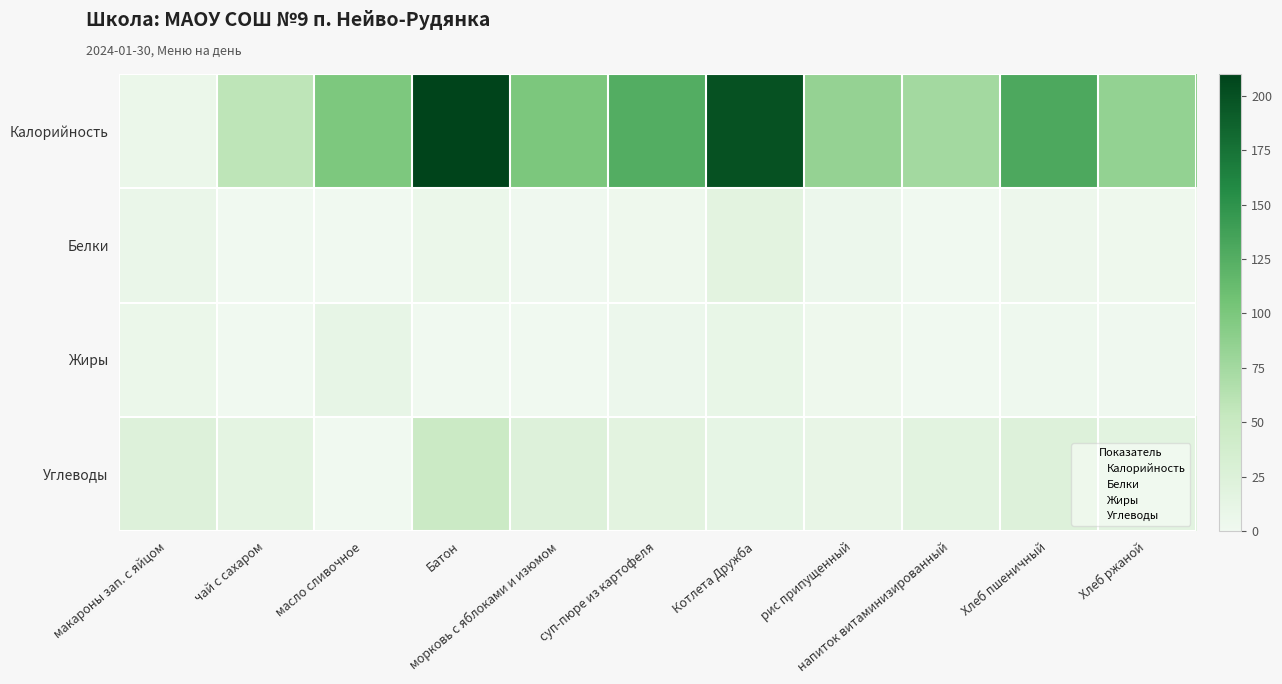

Reading right to left, extract all data points from this chart.

Калорийность: Хлеб ржаной=85.0	Хлеб пшеничный=130.0	напиток витаминизированный=75.0	рис припущенный=84.0	Котлета Дружба=200.0	суп-пюре из картофеля=126.0	морковь с яблоками и изюмом=100.0	Батон=210.0	масло сливочное=99.2	чай с сахаром=58.0	макароны зап. с яйцом=6.0
Белки: Хлеб ржаной=3.0	Хлеб пшеничный=4.0	напиток витаминизированный=0.0	рис припущенный=4.7	Котлета Дружба=17.0	суп-пюре из картофеля=3.2	морковь с яблоками и изюмом=0.9	Батон=6.2	масло сливочное=0.2	чай с сахаром=0.2	макароны зап. с яйцом=6.9
Жиры: Хлеб ржаной=1.0	Хлеб пшеничный=2.0	напиток витаминизированный=0.0	рис припущенный=2.7	Котлета Дружба=9.8	суп-пюре из картофеля=4.9	морковь с яблоками и изюмом=0.4	Батон=0.8	масло сливочное=11.0	чай с сахаром=0.1	макароны зап. с яйцом=6.0
Углеводы: Хлеб ржаной=18.0	Хлеб пшеничный=24.0	напиток витаминизированный=18.0	рис припущенный=10.5	Котлета Дружба=11.5	суп-пюре из картофеля=17.1	морковь с яблоками и изюмом=23.3	Батон=47.0	масло сливочное=0.1	чай с сахаром=15.0	макароны зап. с яйцом=23.0